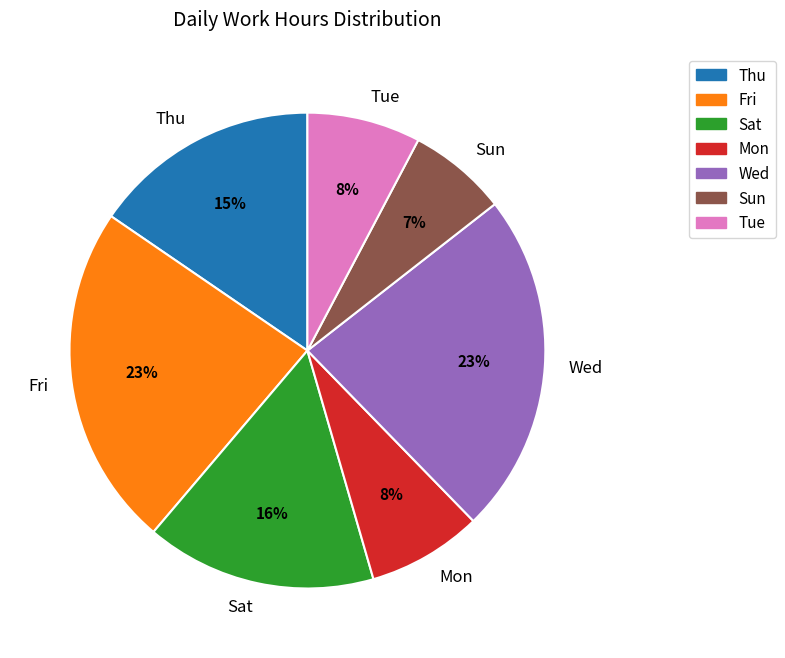

Does Tue represent more than half of the total?

No